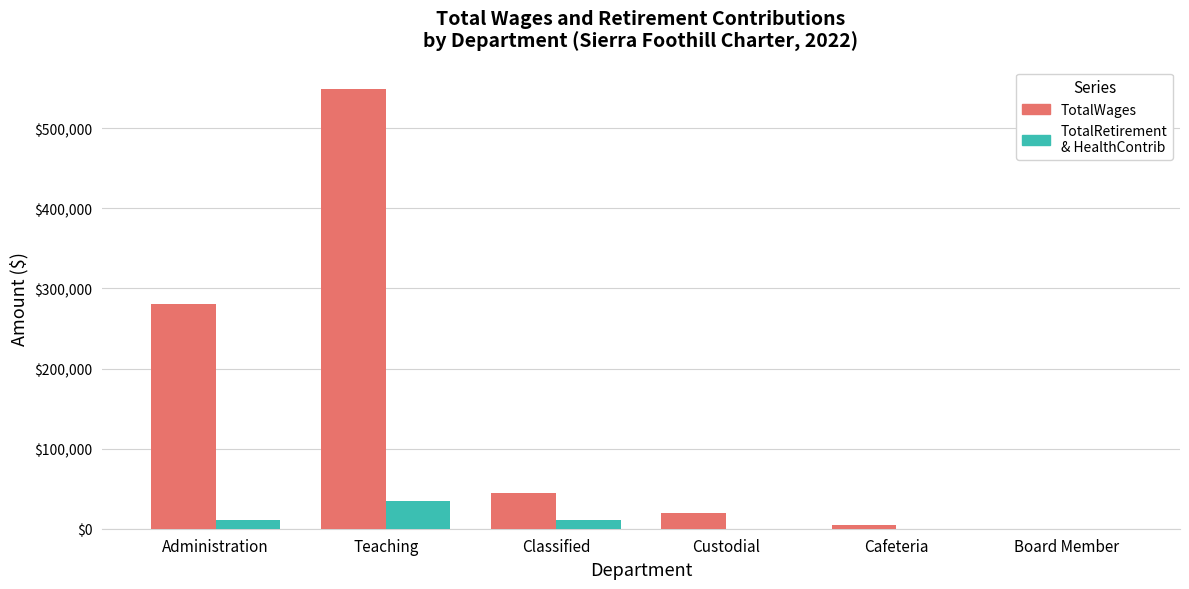

What is the maximum value shown in the chart?

549573